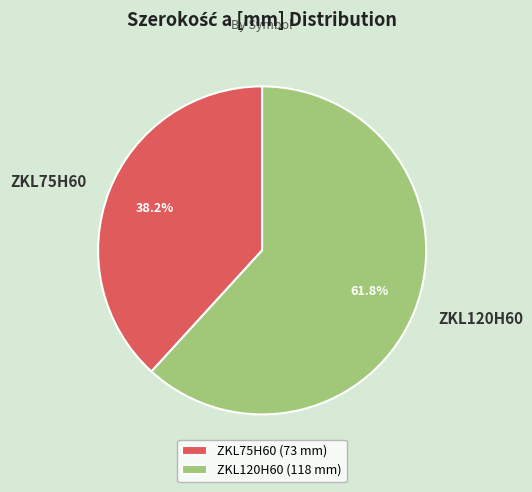

What is the smallest slice in the pie chart?

ZKL75H60